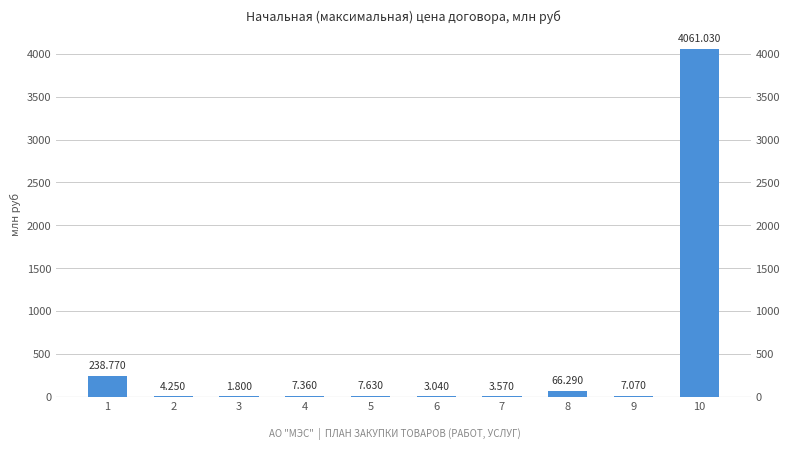

What is the ratio of the value at 6 to the value at 5?

0.4